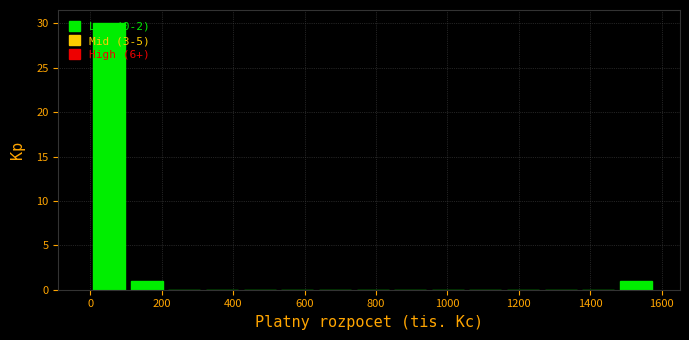

Reading left to right, list every bar in this chart as the range it spans on the x-axis followed by its height. Neither the bar edges nor the heights are printed on the chart, so give them approximately, as read against the axes.

0 to 100: 30
100 to 220: 1
220 to 320: 0
320 to 420: 0
420 to 520: 0
520 to 640: 0
640 to 740: 0
740 to 840: 0
840 to 940: 0
940 to 1060: 0
1060 to 1160: 0
1160 to 1260: 0
1260 to 1360: 0
1360 to 1480: 0
1480 to 1580: 1